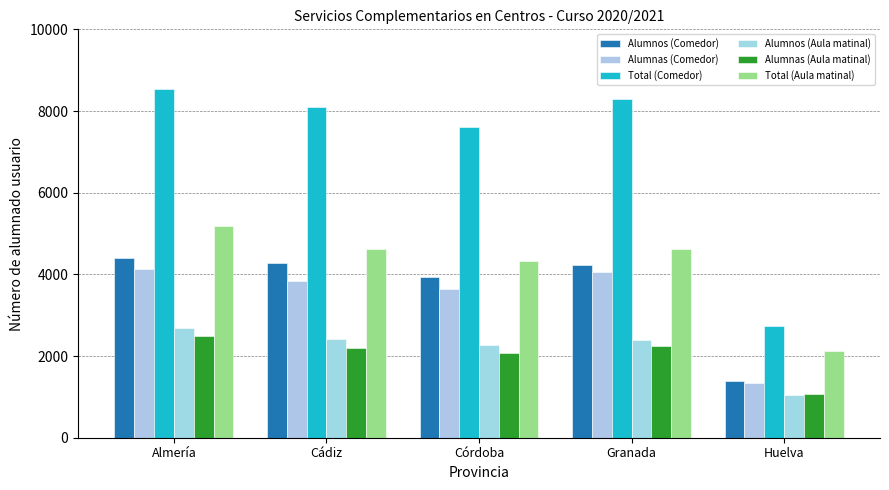

What is the greatest value displayed?

8531